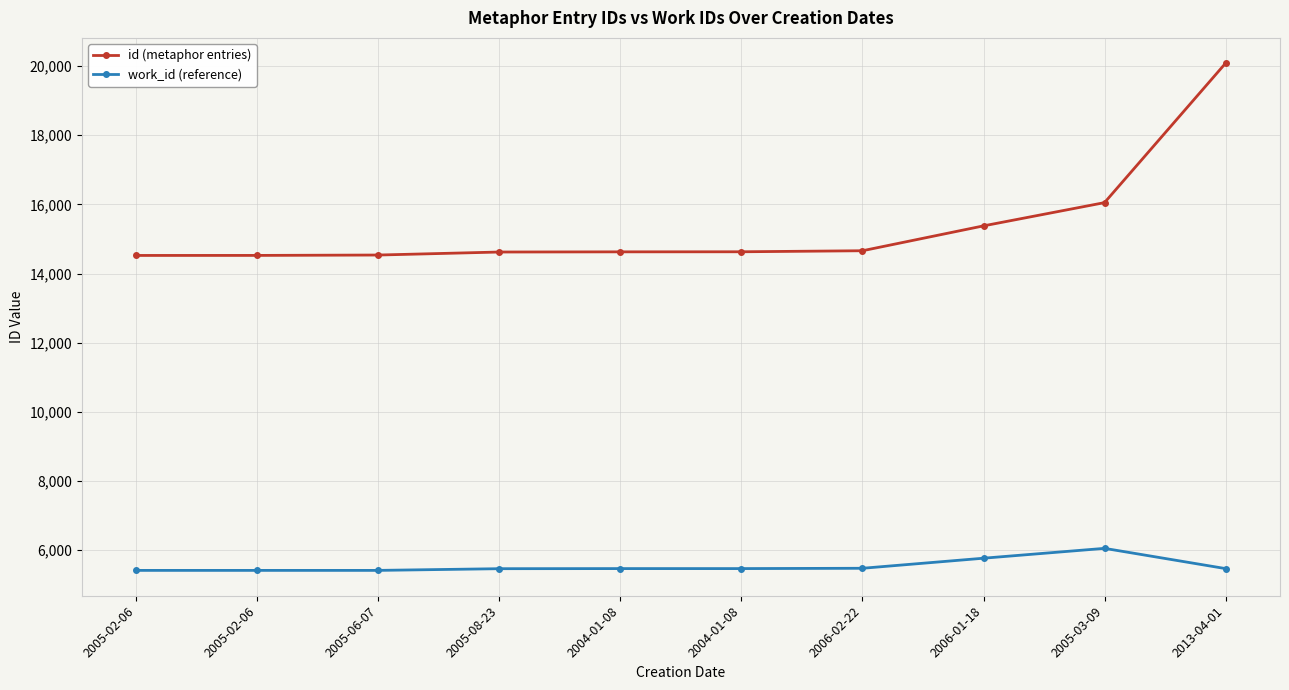

Where does the id (metaphor entries) series first go above 14629?

2006-02-22